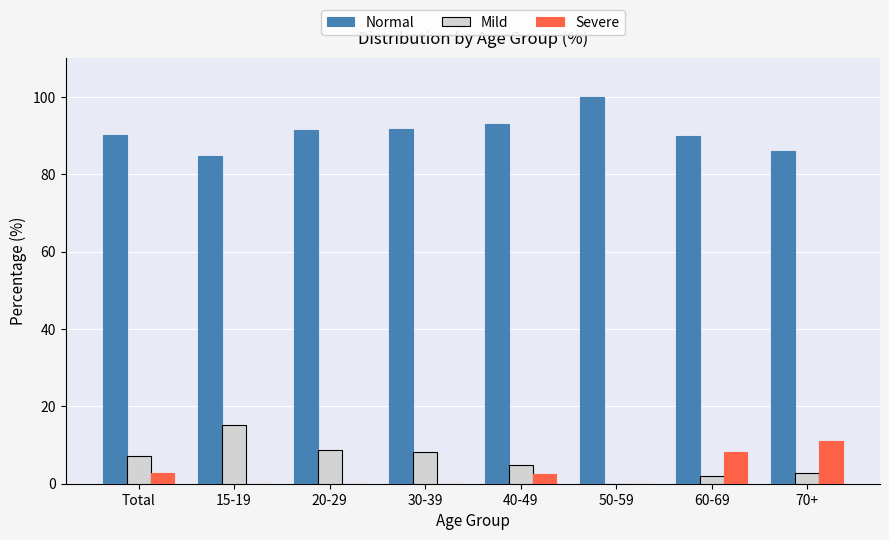

Is it true that Normal equals 86.1 at 70+?

True